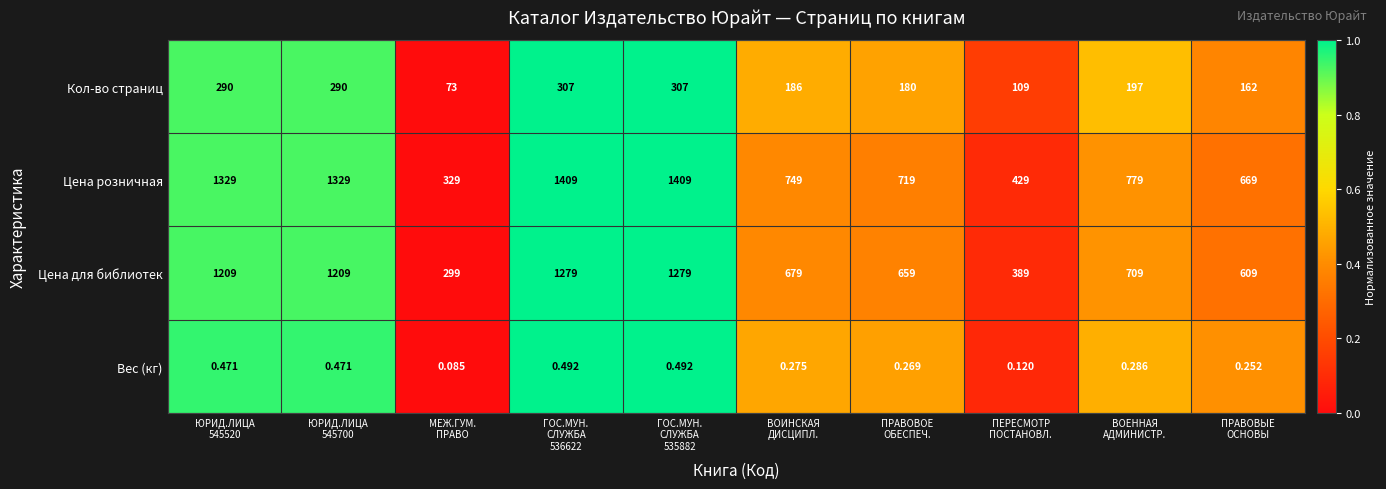

Which series has the largest total across all categories?

Цена розничная